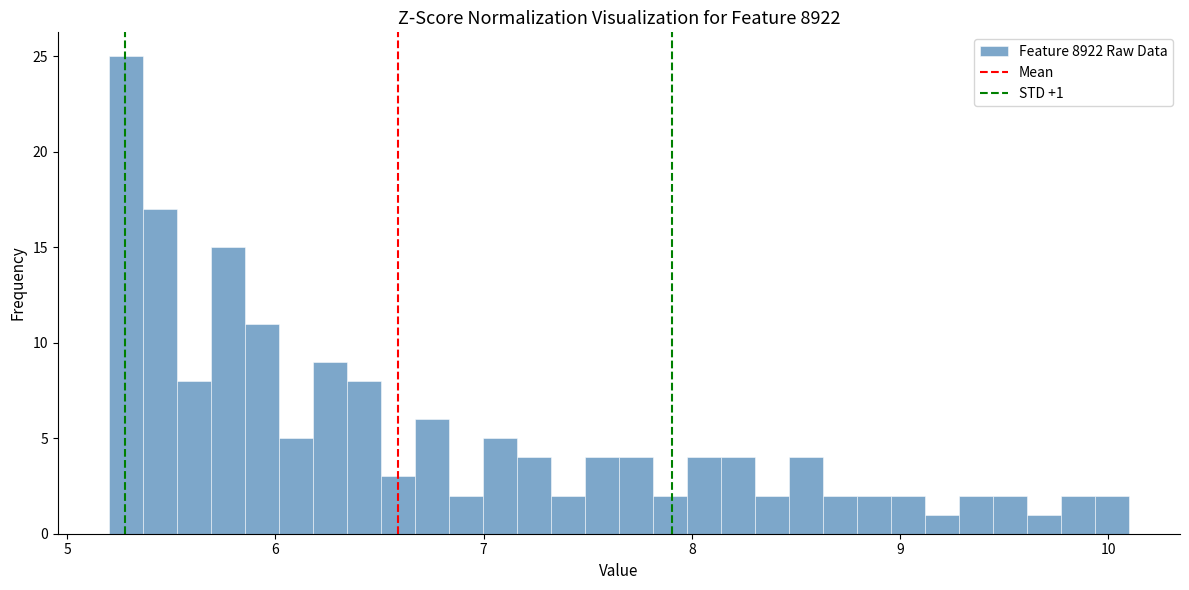

Read against the x-axis, roughly where is the centre of the tallest bar?

5.3